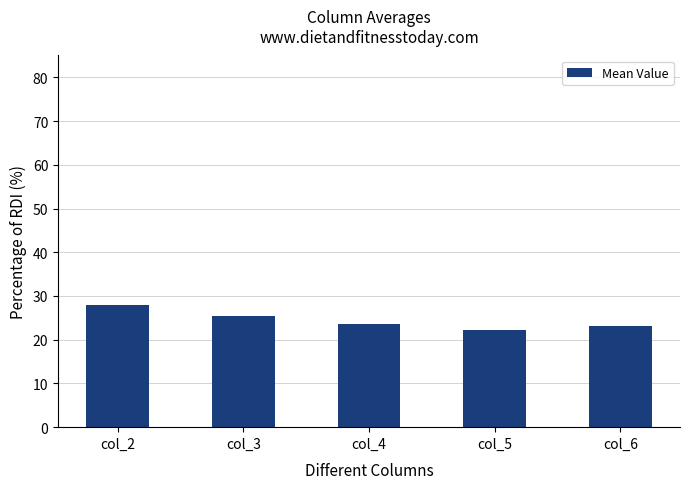

Which category has the lowest value across all series?

col_5